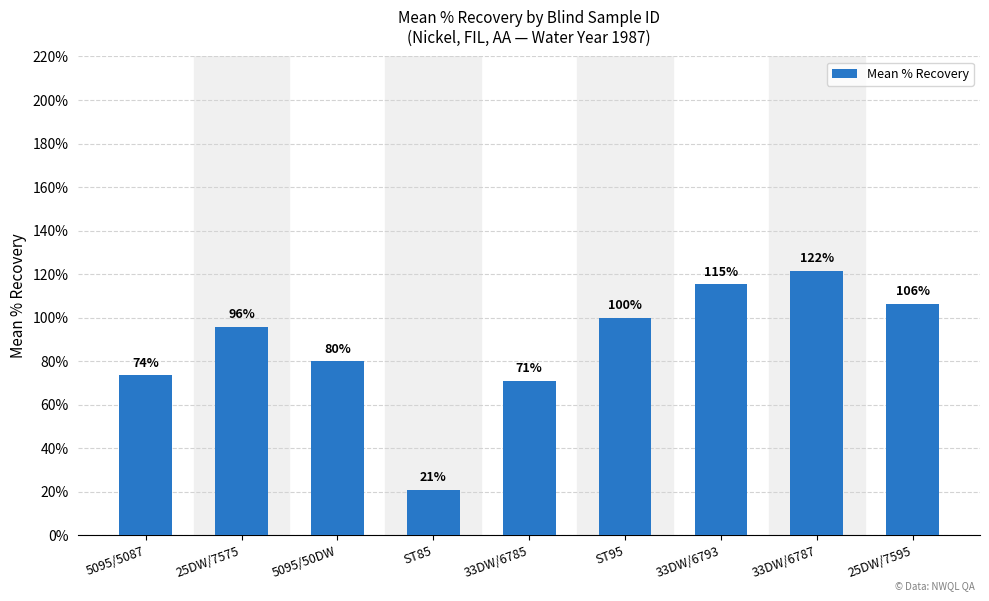

Rank the categories by value from lowest to highest.

ST85, 33DW/6785, 5095/5087, 5095/50DW, 25DW/7575, ST95, 25DW/7595, 33DW/6793, 33DW/6787